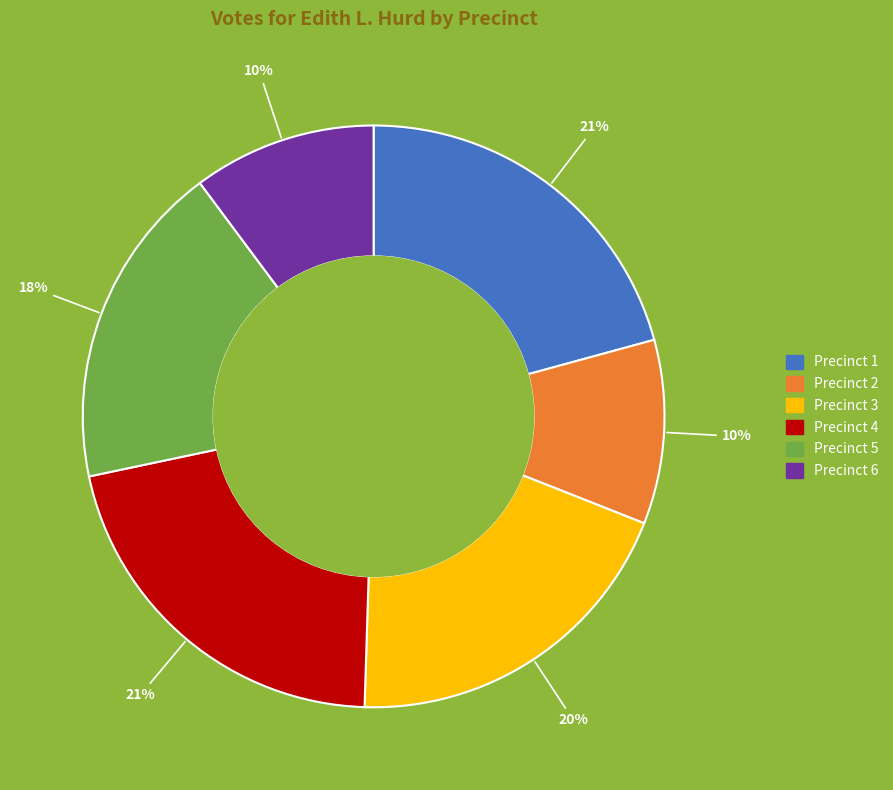

Count the number of slices in the pie.

6